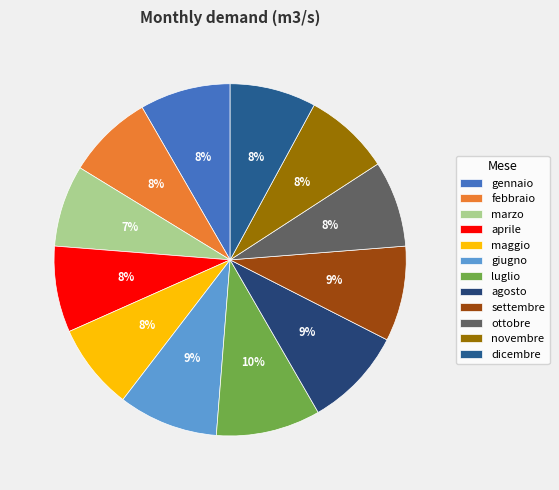

To the nearest percent, what is the combined percentage of marzo and giugno?

17%